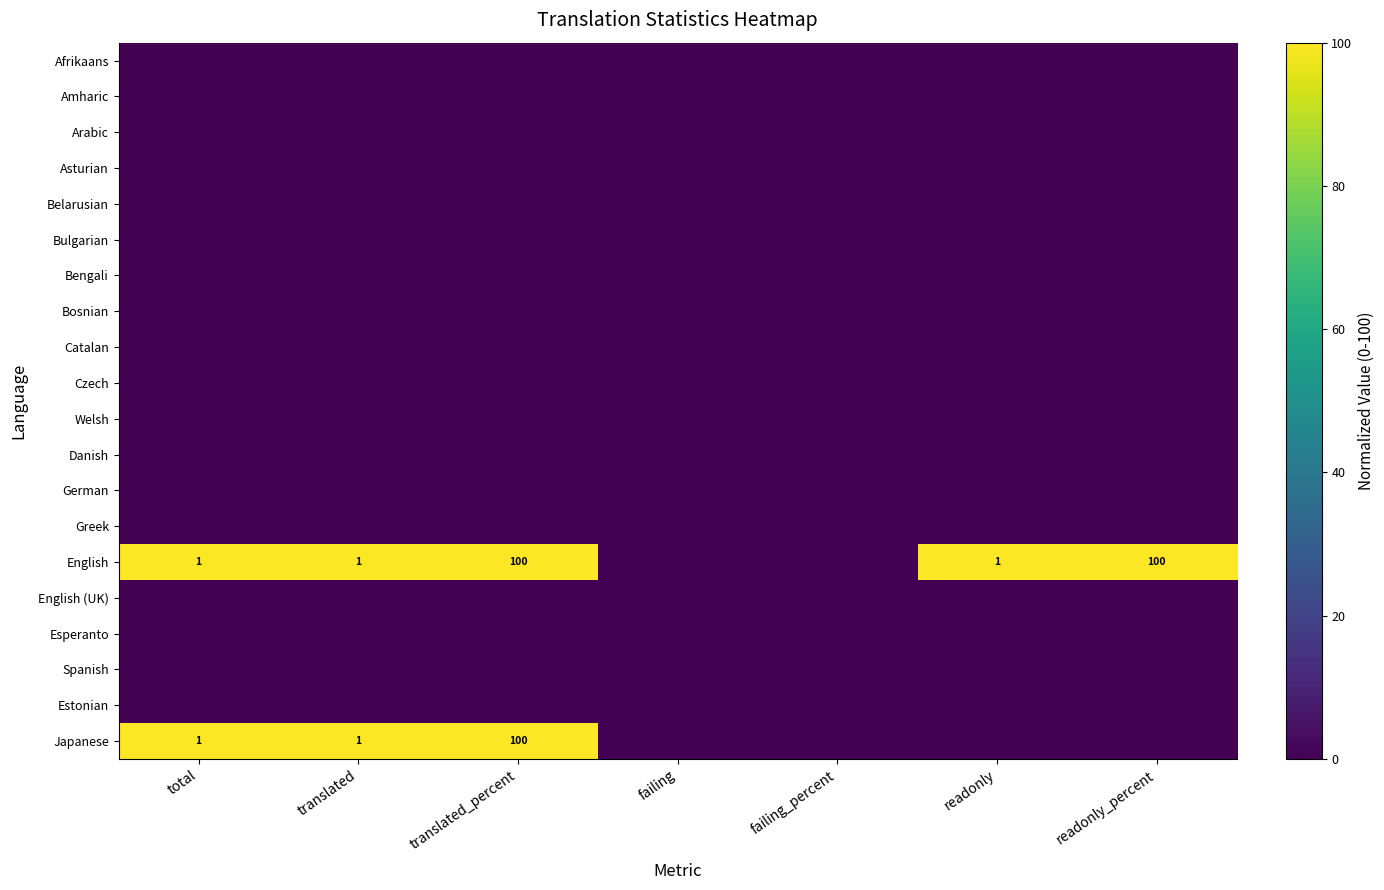

How many distinct data groups are displayed?

20